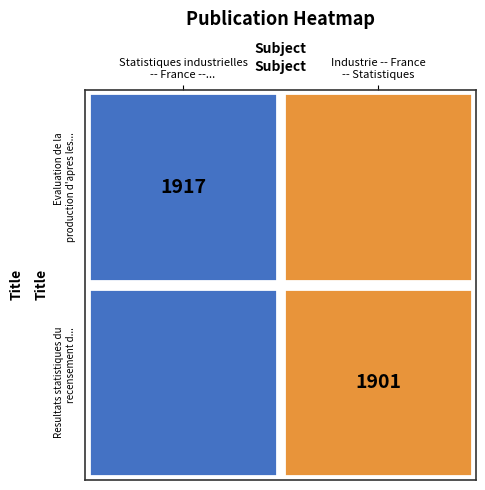

True or false: Industrie -- France -- Statistiques has a value of 1022 at 0.

False